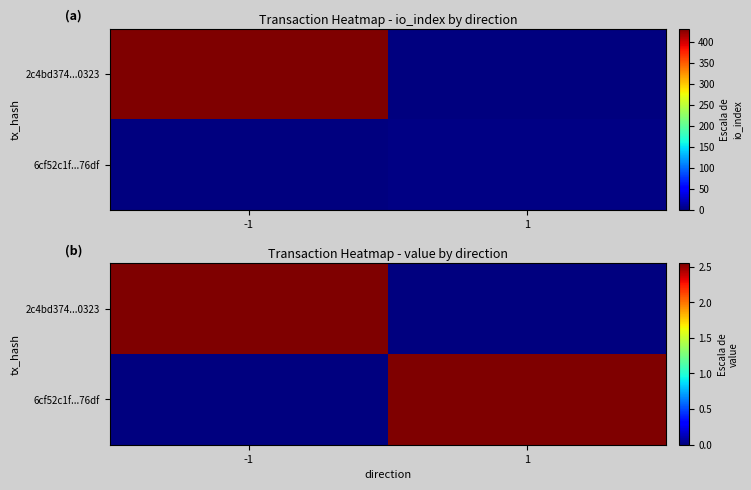

True or false: 6cf52c1f...76df has a value of 2.5 at 1.

True